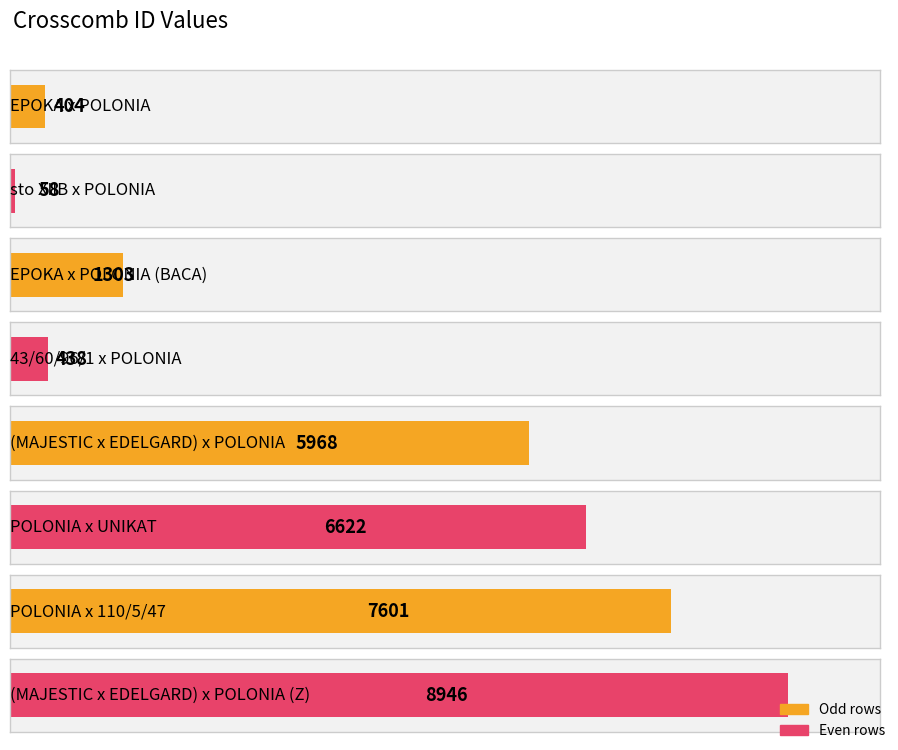

Rank the categories by value from highest to lowest.

(MAJESTIC x EDELGARD) x POLONIA (Z), POLONIA x 110/5/47, POLONIA x UNIKAT, (MAJESTIC x EDELGARD) x POLONIA, EPOKA x POLONIA (BACA), 43/60/96/1 x POLONIA, EPOKA x POLONIA, sto XIIB x POLONIA